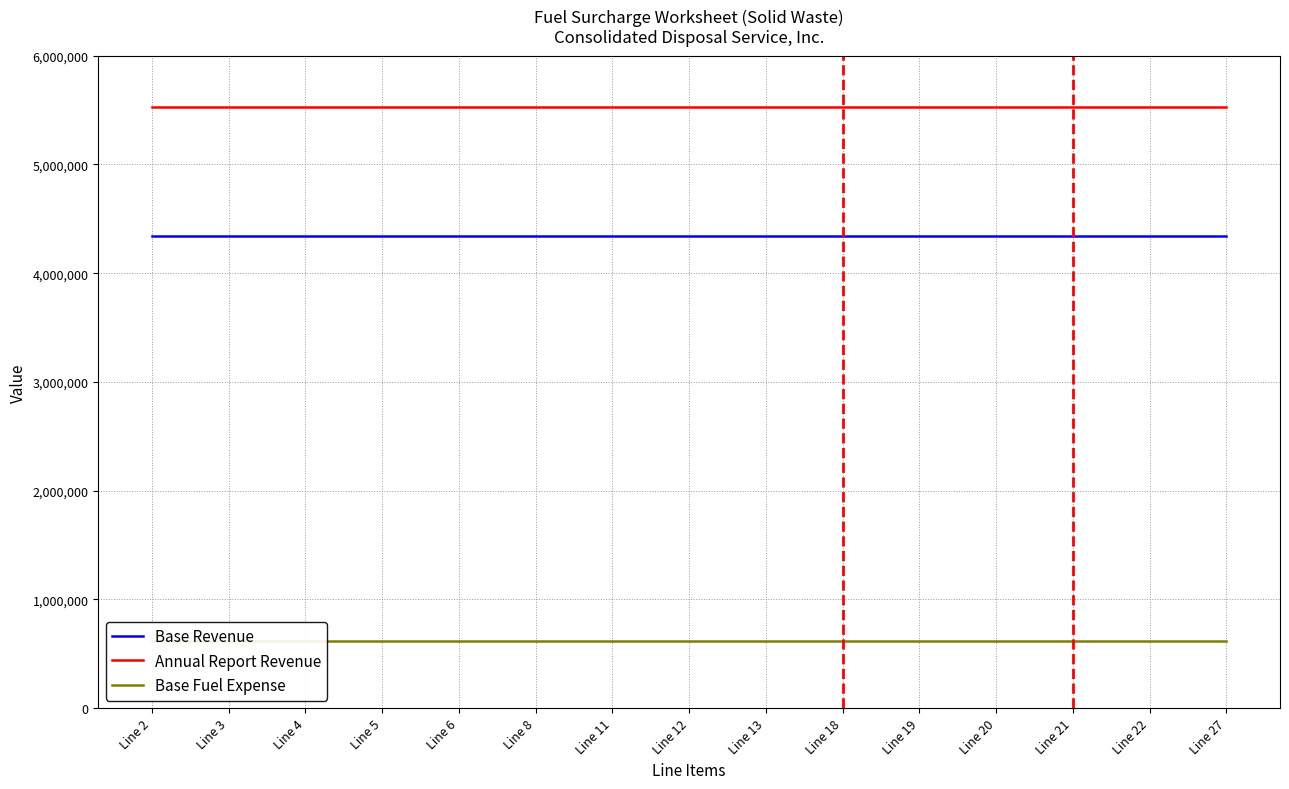

The value of Annual Report Revenue at Line 12 is 5531977. True or false?

True